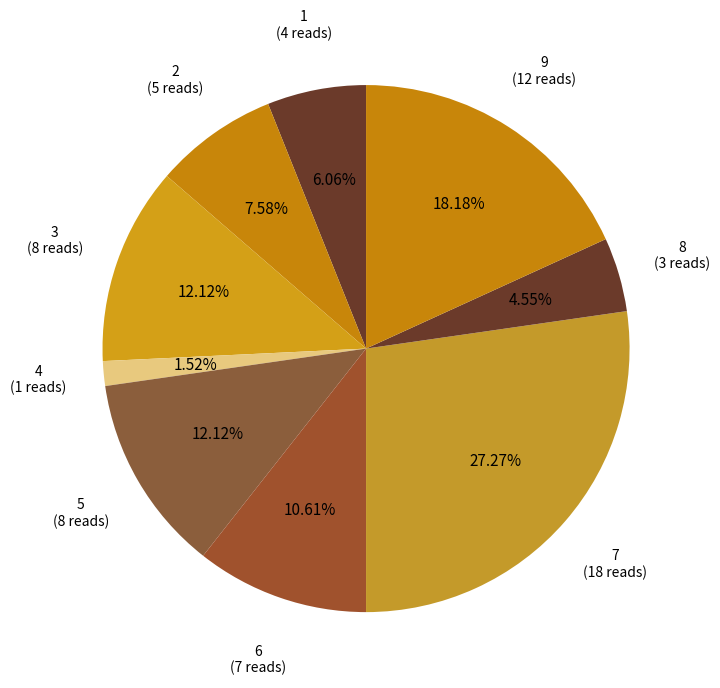

The 3 slice represents 19% of the pie. True or false?

False